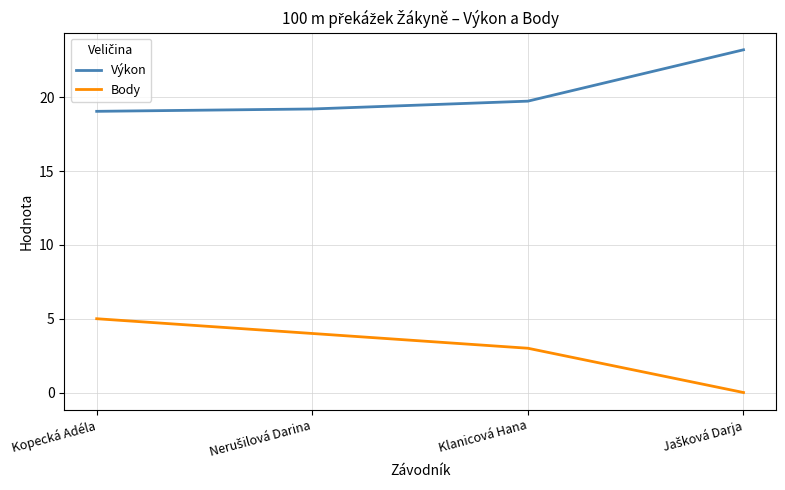

True or false: Výkon has more than 0 points higher than both neighbors.

False